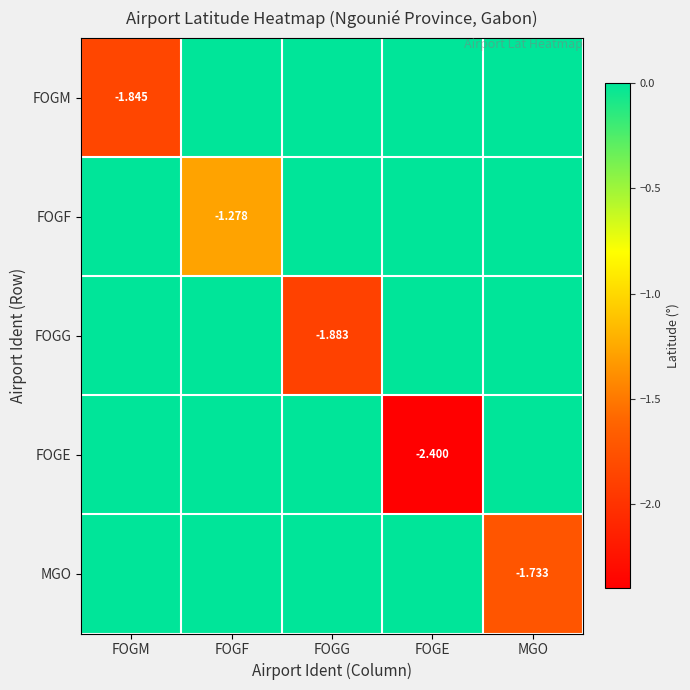

Is the value of FOGG at FOGG greater than the value of FOGM at FOGM?

No